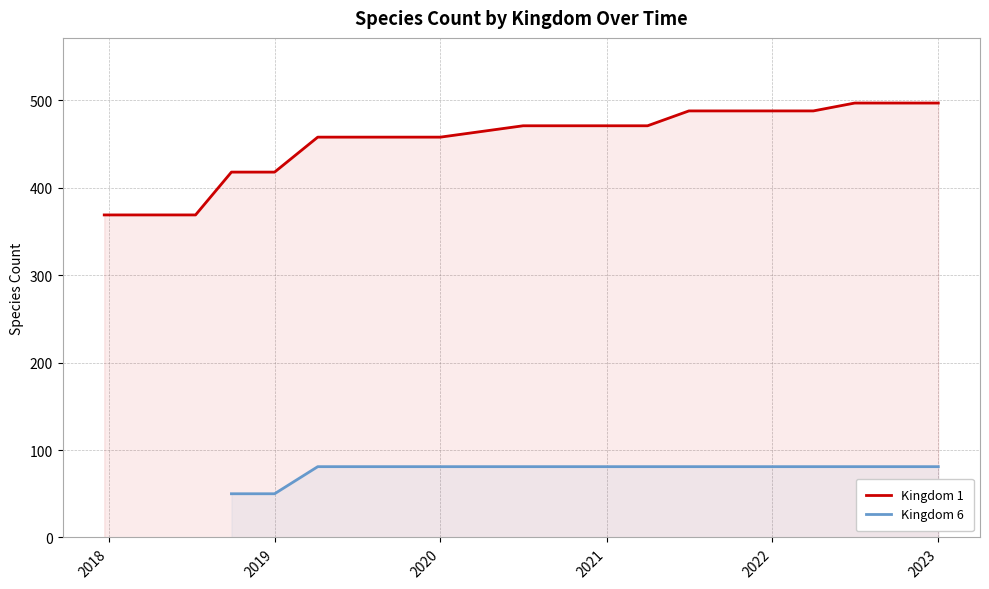

What are all the series names shown in the legend?

Kingdom 1, Kingdom 6